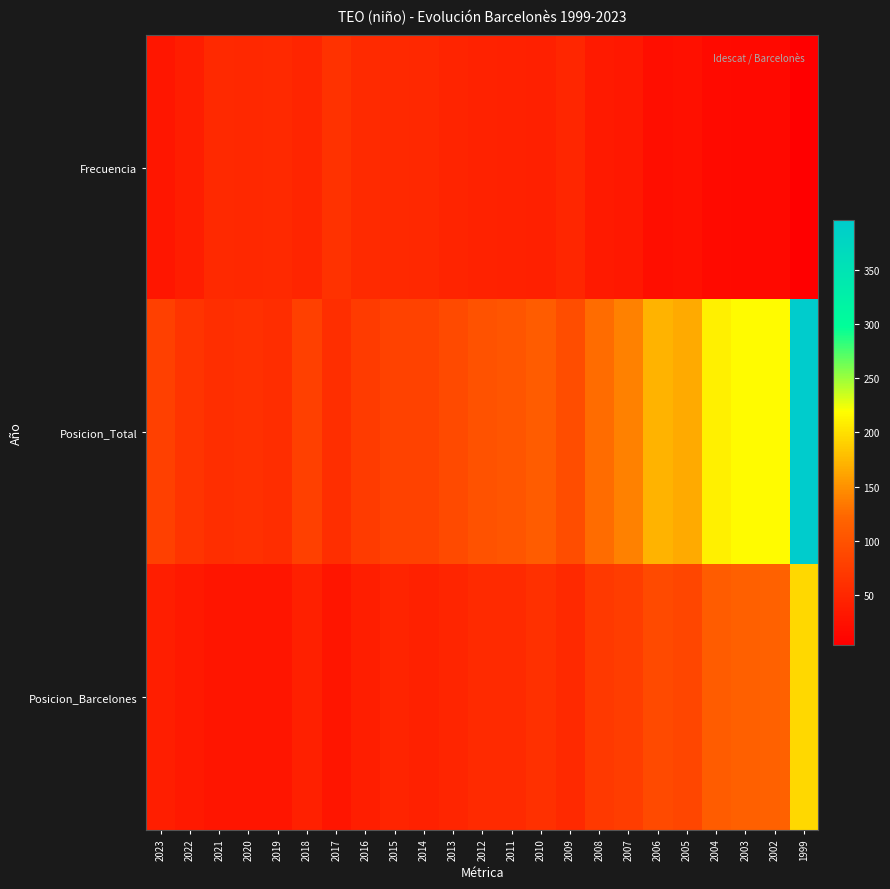

How many distinct data groups are displayed?

3